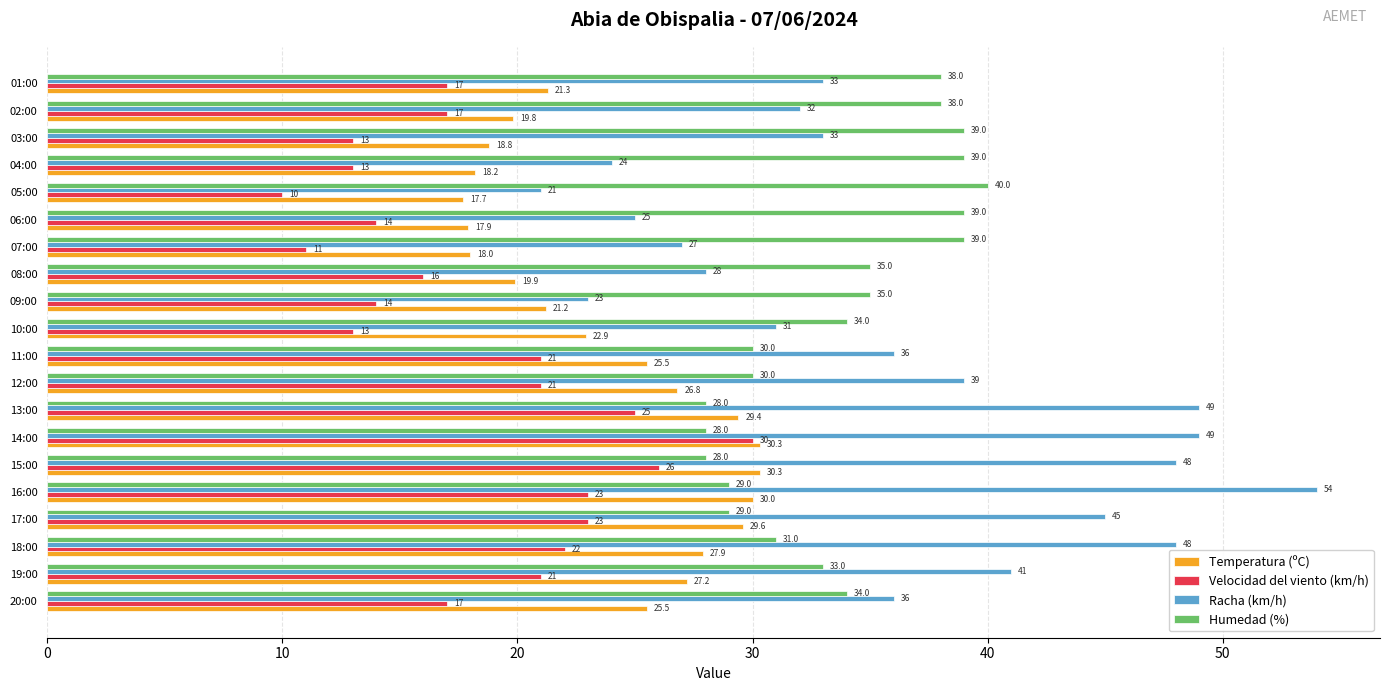

Is it true that Humedad (%) equals 31.0 at 18:00?

True